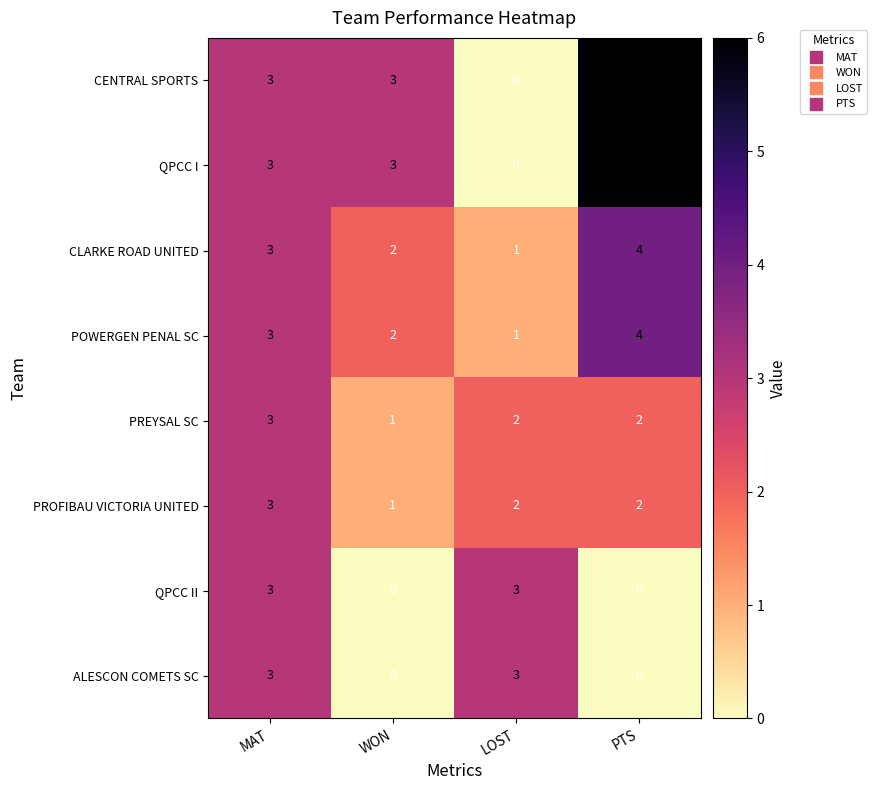

Is the value of PROFIBAU VICTORIA UNITED at PTS greater than the value of ALESCON COMETS SC at LOST?

No